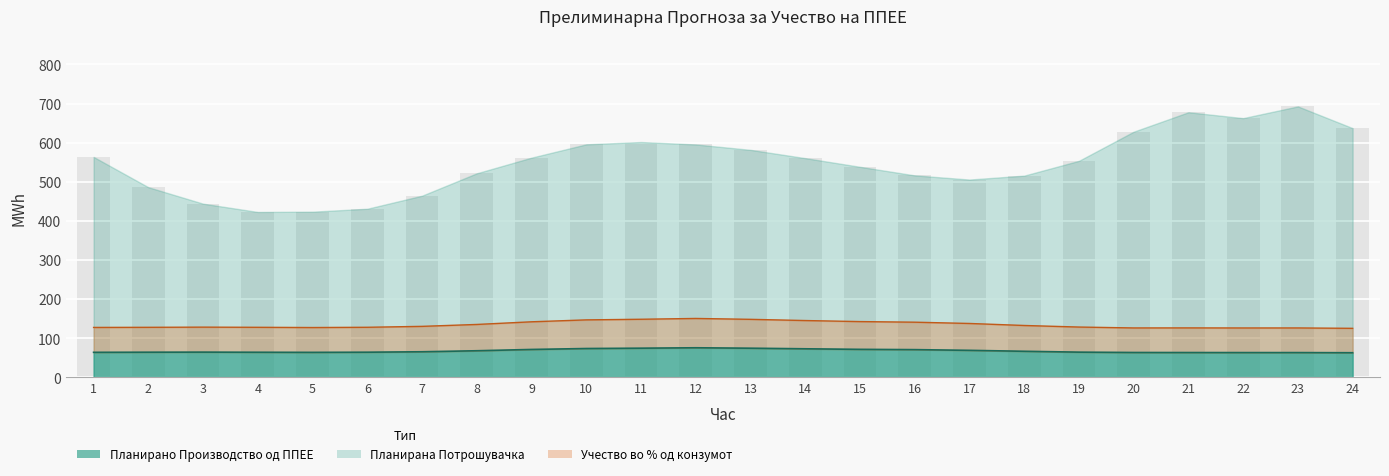

How many values in the Планирано Производство од ППЕЕ series exceed 64?

13